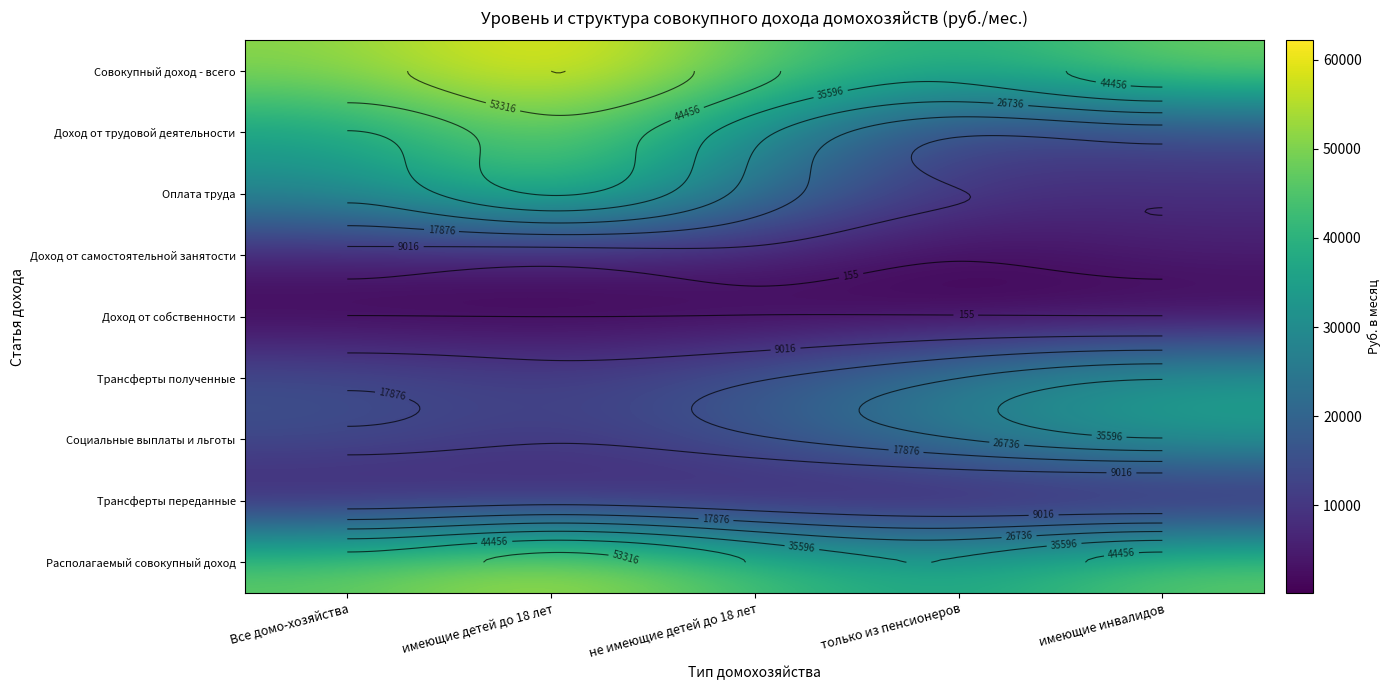

At how many categories does at least one series exceed 3121?

5